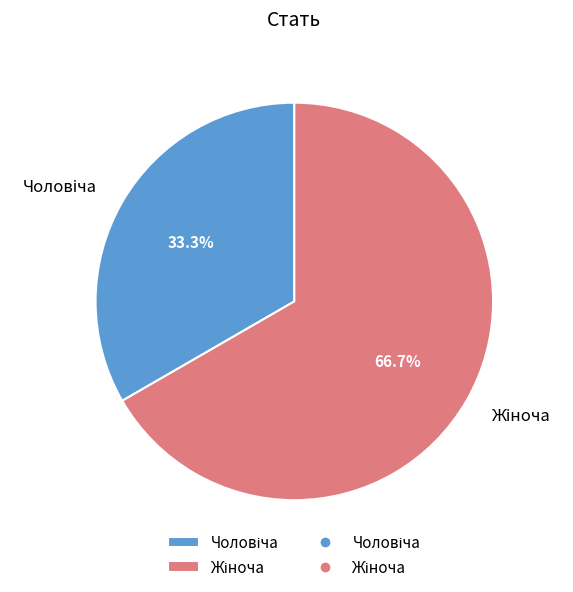

Is there any slice that represents more than half of the pie?

Yes